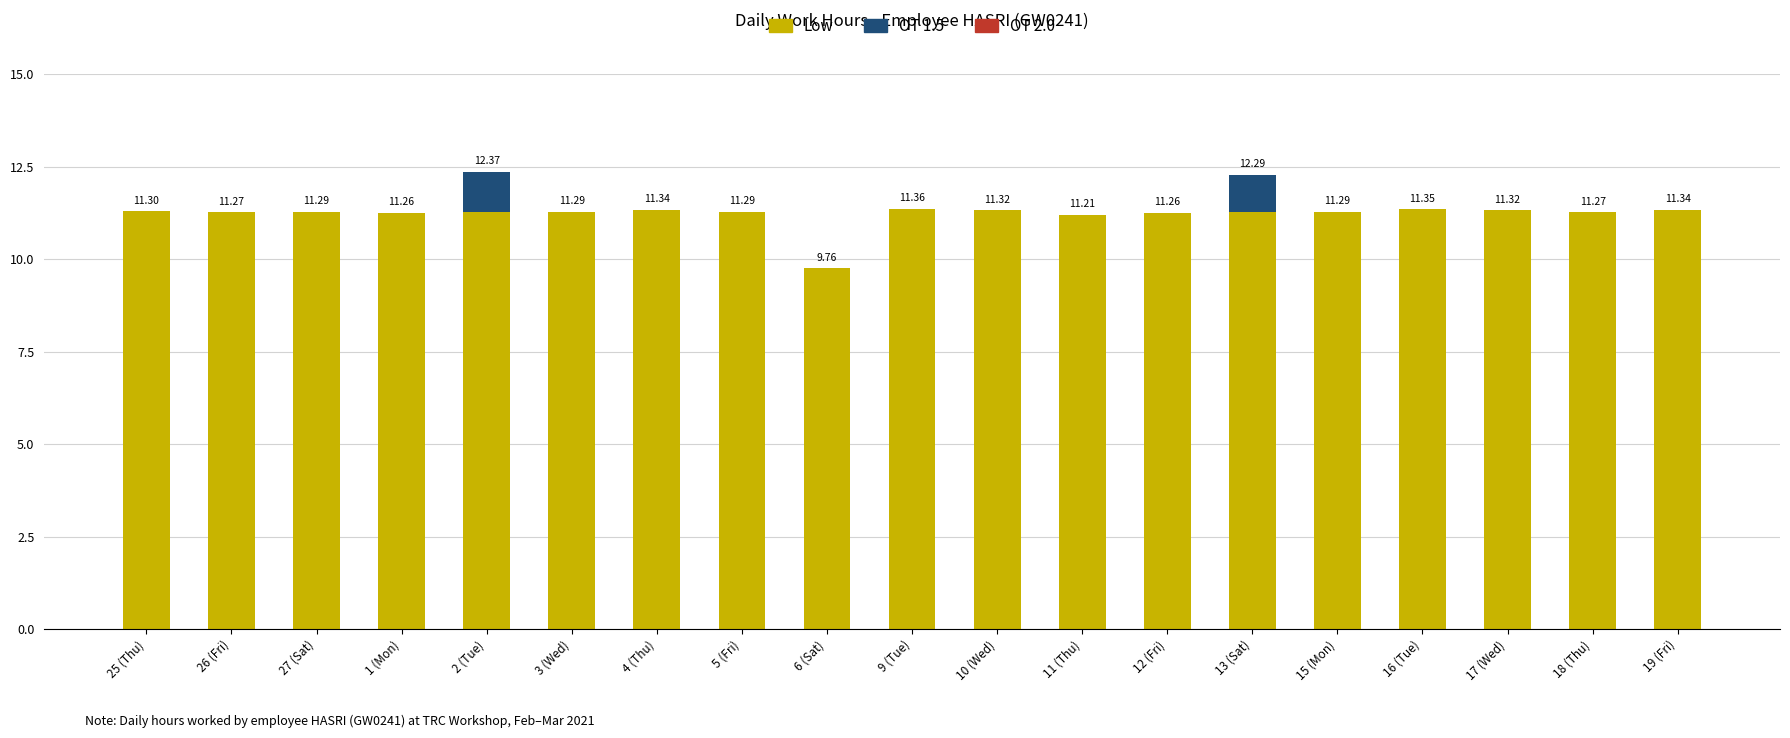

What is the total value across all series at 27 (Sat)?

11.3